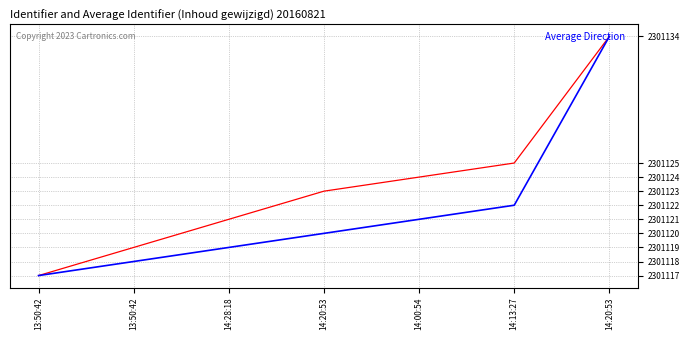

Is this an area chart (filled region under the line)?

No